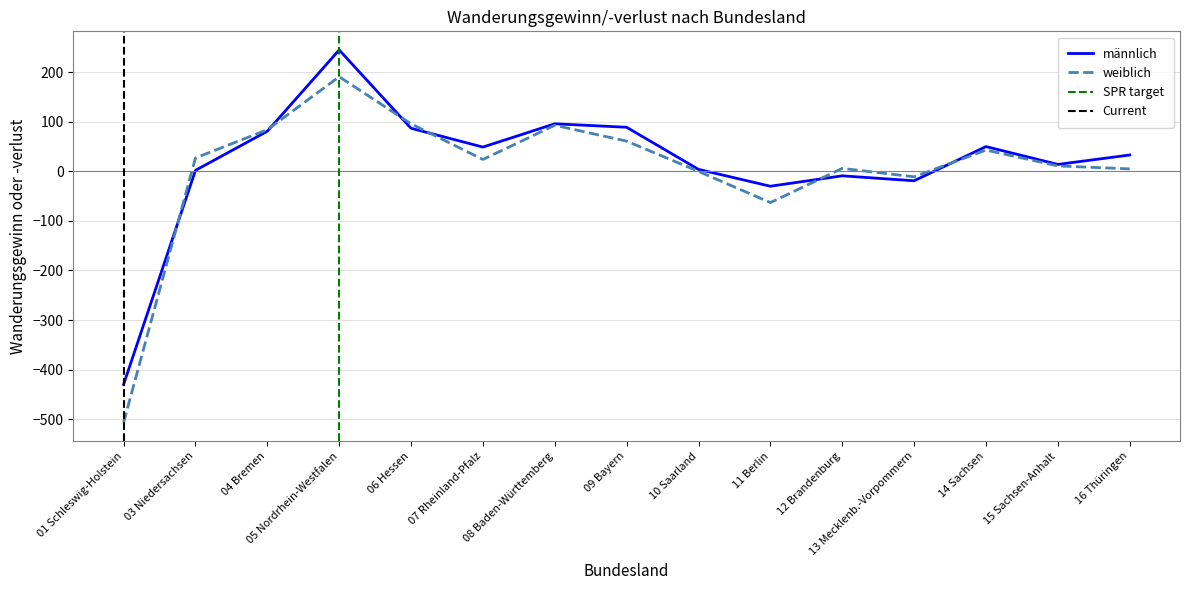

What are all the series names shown in the legend?

männlich, weiblich